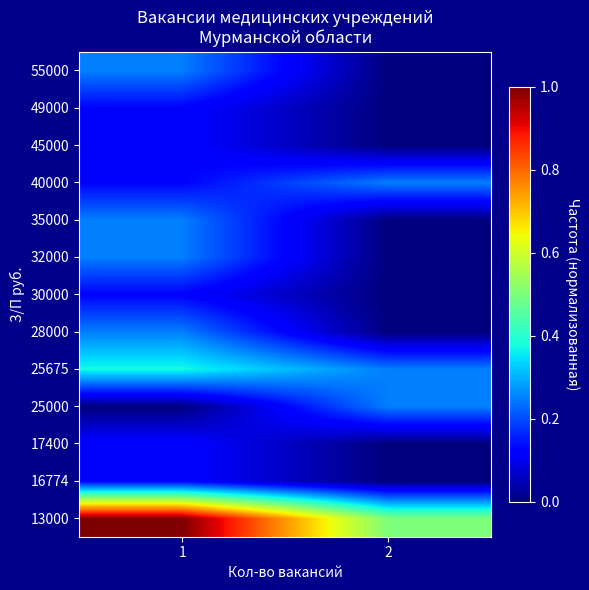

At how many categories does at least one series exceed 0?

2